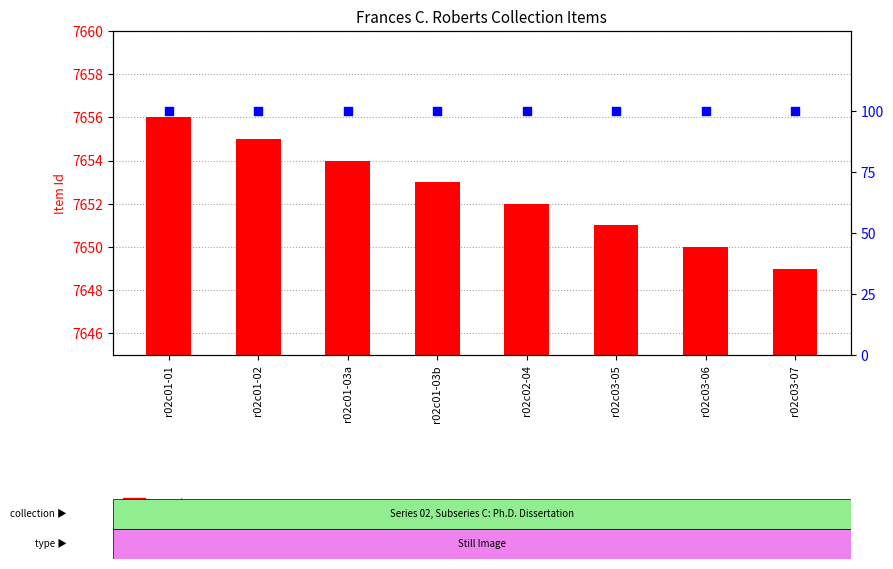

At how many categories does at least one series exceed 4684?

8